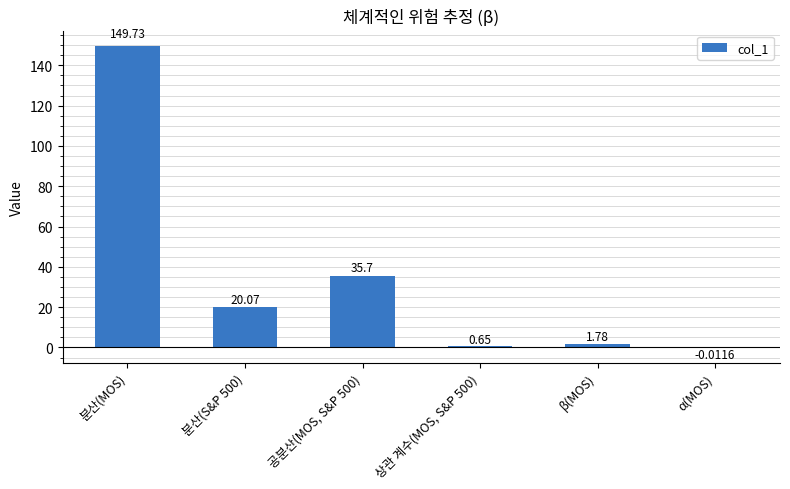

Are the bars horizontal?

No